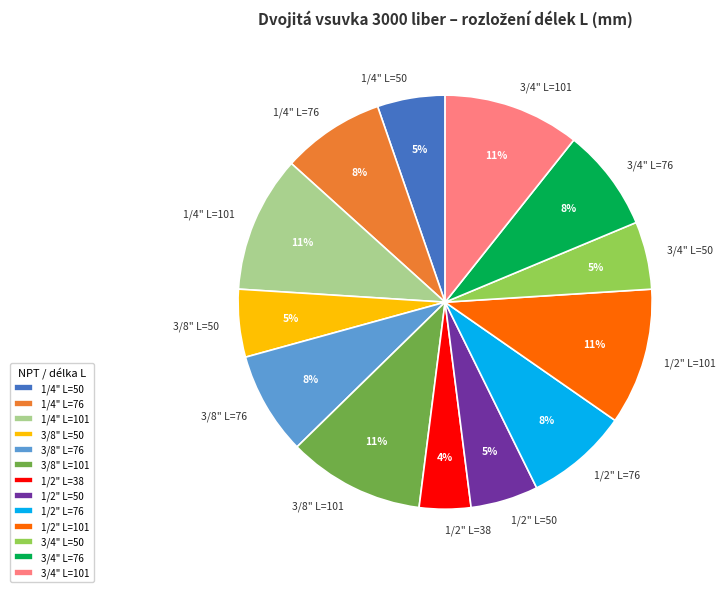

Combined, do 3/8" L=76 and 1/2" L=50 account for over 50%?

No